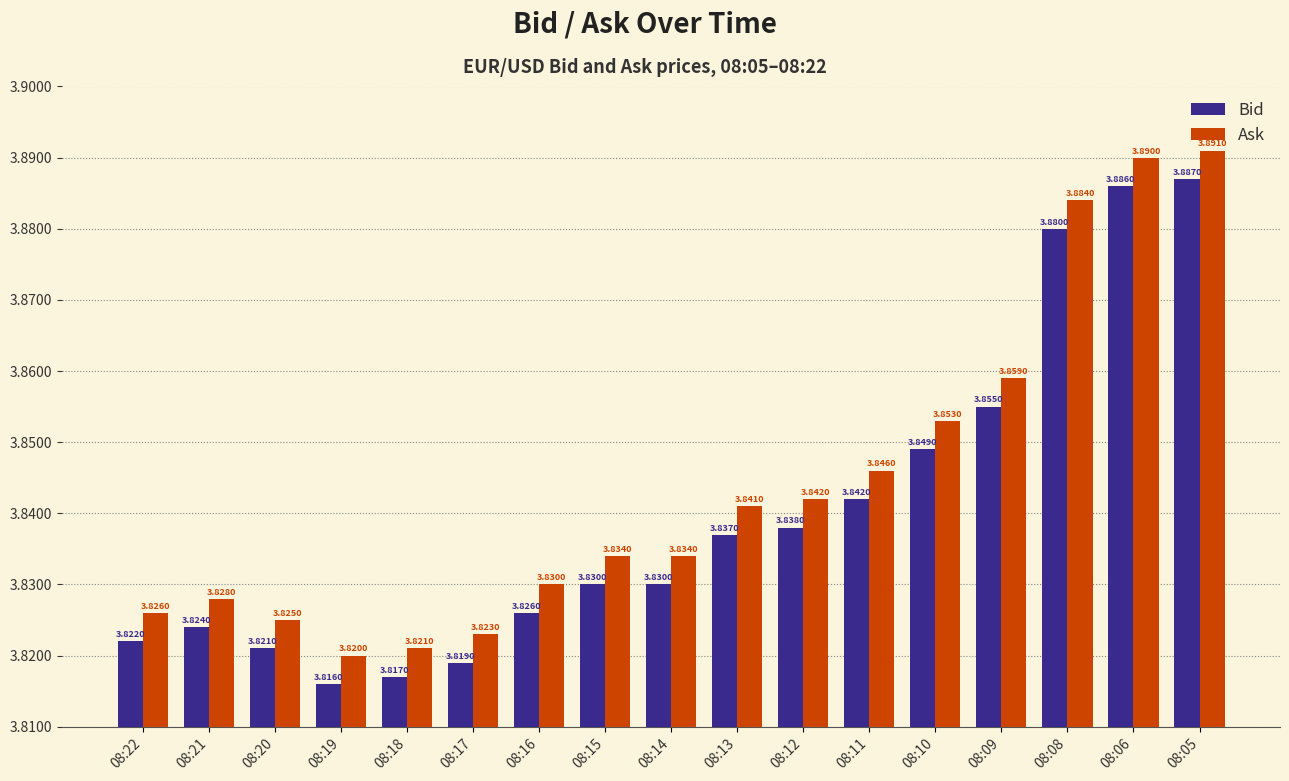

The value of Bid at 08:12 is 6.4. True or false?

False